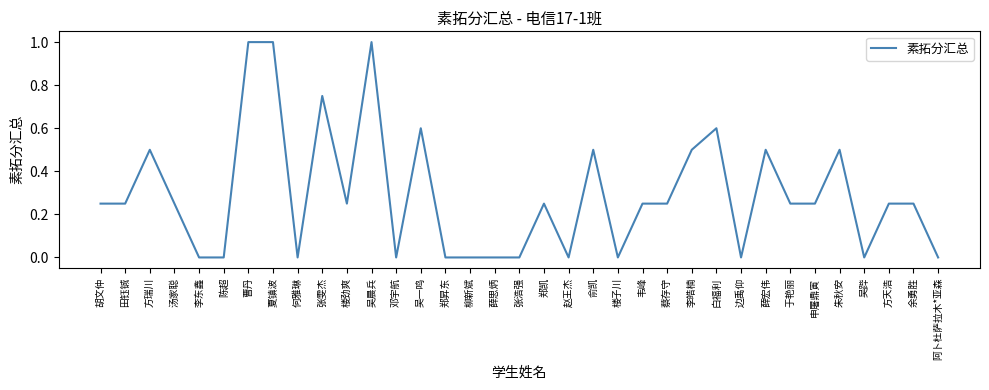

What is the greatest value displayed?

1.0